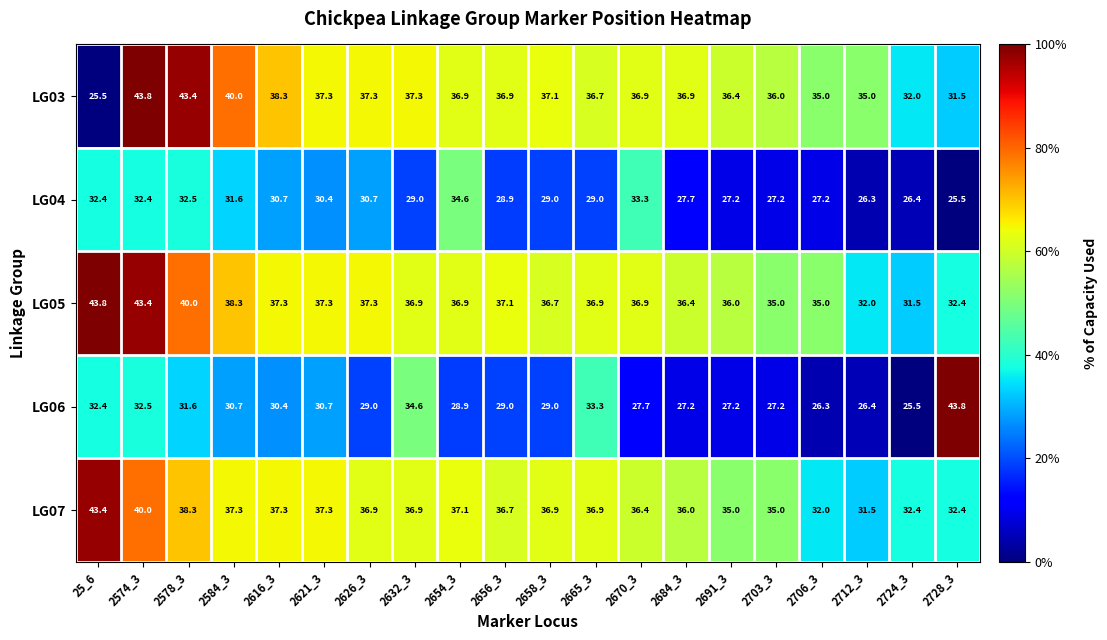

Which series changed the most between 2578_3 and 2724_3?

LG03